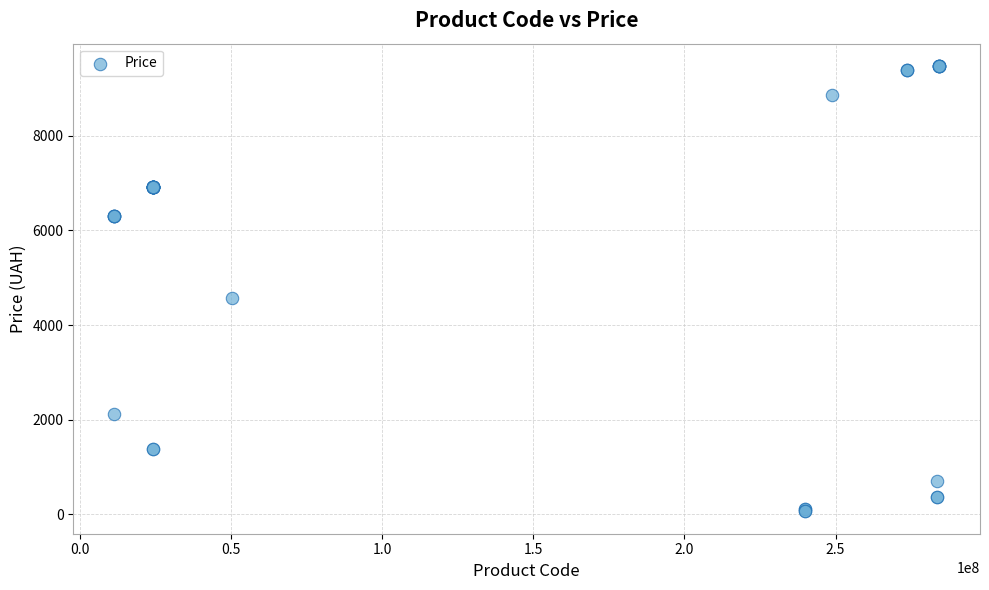

What Y value in the scatter plot is closest to 4768?

4561.9